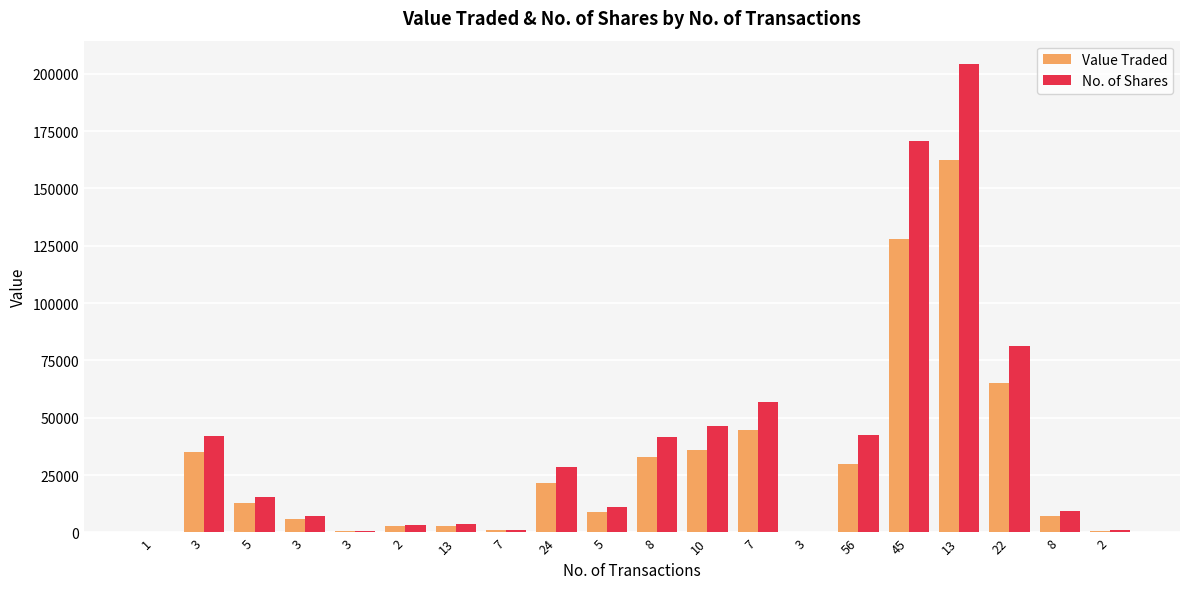

Reading right to left, what are all the values shown in this chart?

Value Traded: 2=770	8=7036	22=65385	13=162610	45=127905	56=29755	3=173	7=44786	10=36115	8=32798	5=8740	24=21431	7=968	13=2713	2=2626	3=542	3=6062	5=12800	3=34902	1=50
No. of Shares: 2=1000	8=9550	22=81511	13=204249	45=170610	56=42331	3=220	7=57089	10=46240	8=41504	5=11050	24=28463	7=1300	13=3564	2=3100	3=650	3=7154	5=15311	3=42050	1=60